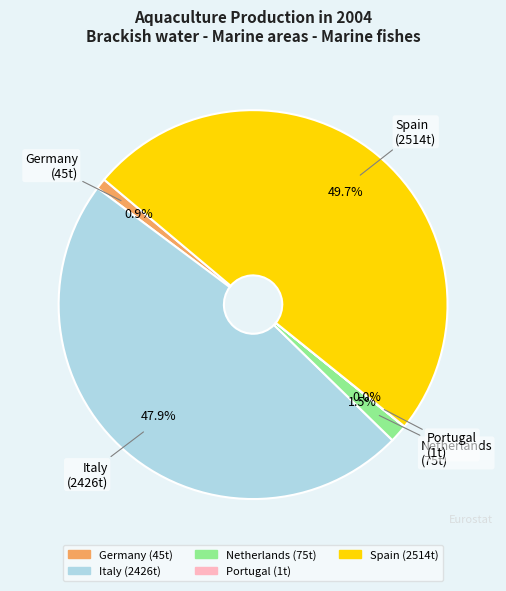

Which has a higher value, Spain or Italy?

Spain